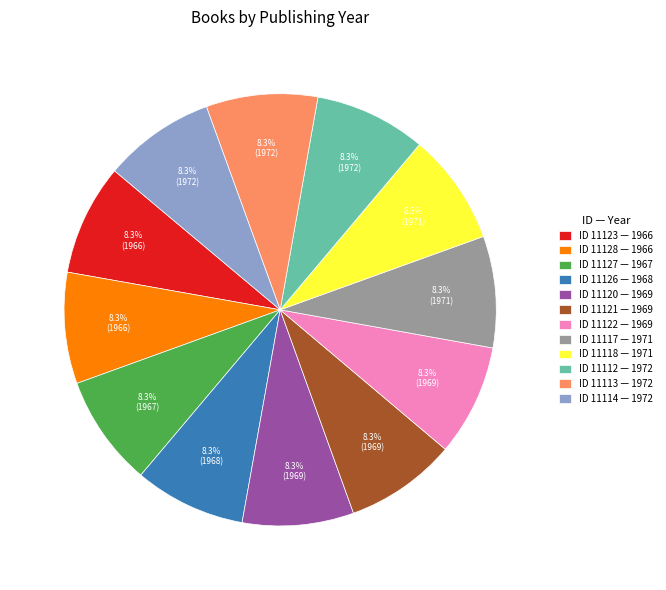

What is the total percentage of ID 11123 — 1966 and ID 11118 — 1971?

16.7%